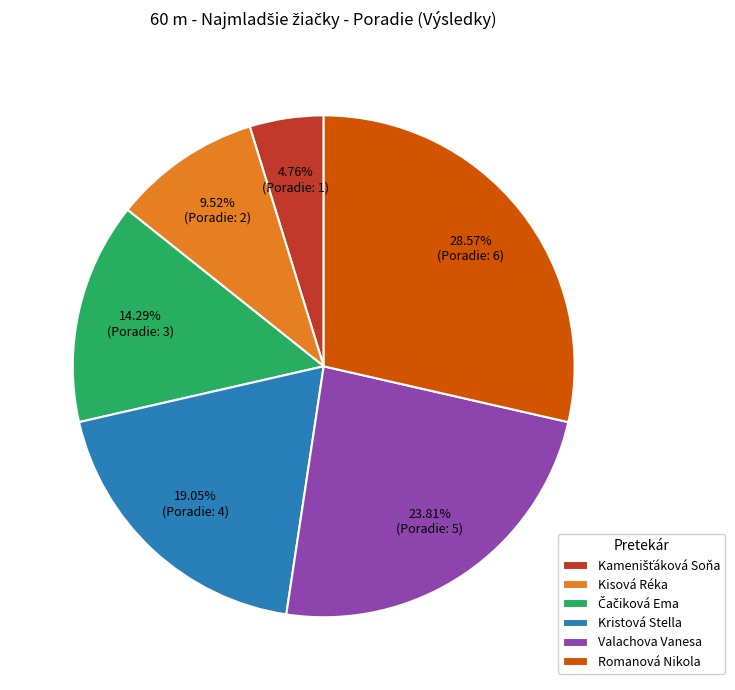

Count the number of slices in the pie.

6